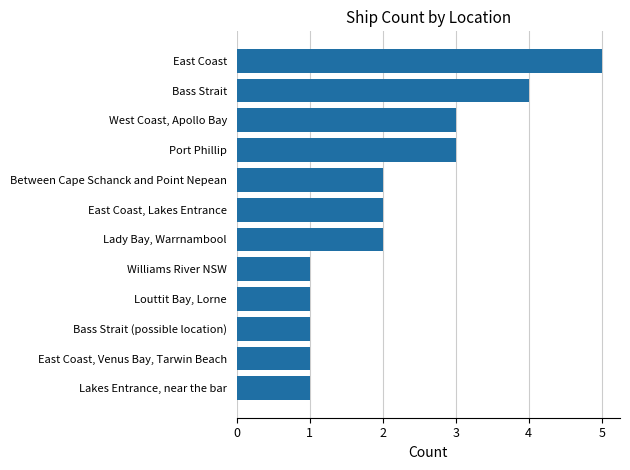

The chart shows a value of 0 at Williams River NSW. True or false?

False